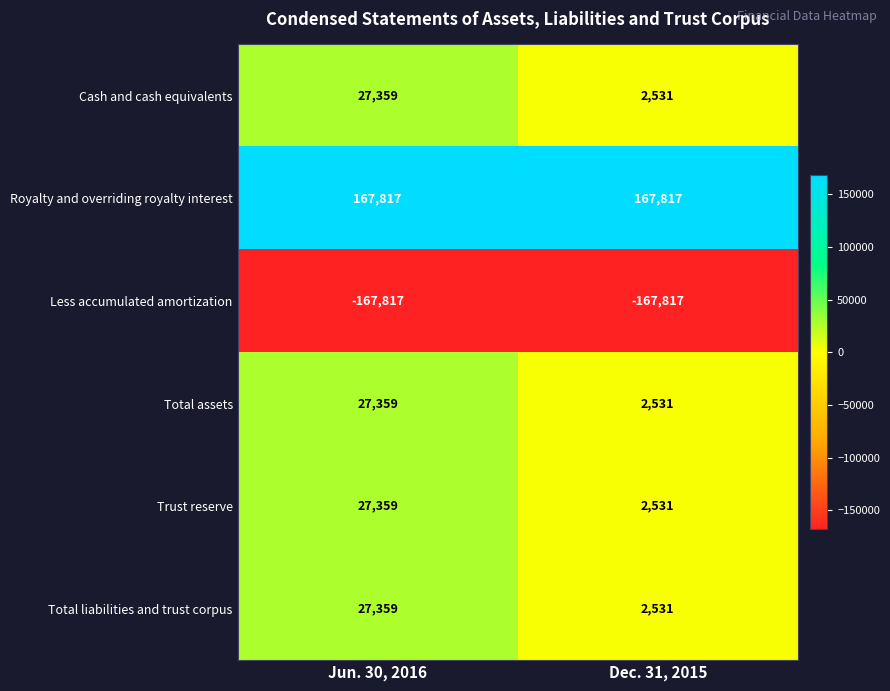

Rank the categories by Cash and cash equivalents value from highest to lowest.

Jun. 30, 2016, Dec. 31, 2015